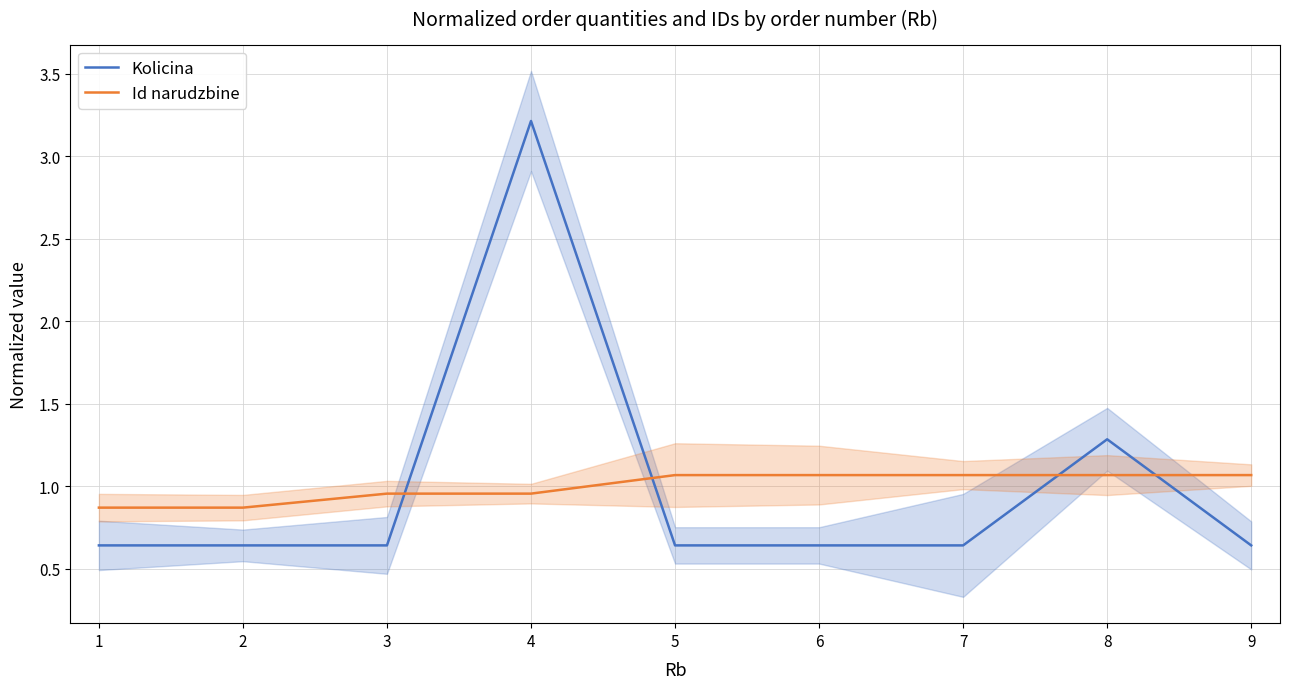

What is the value of the Kolicina point at the 1st from the left?

0.6